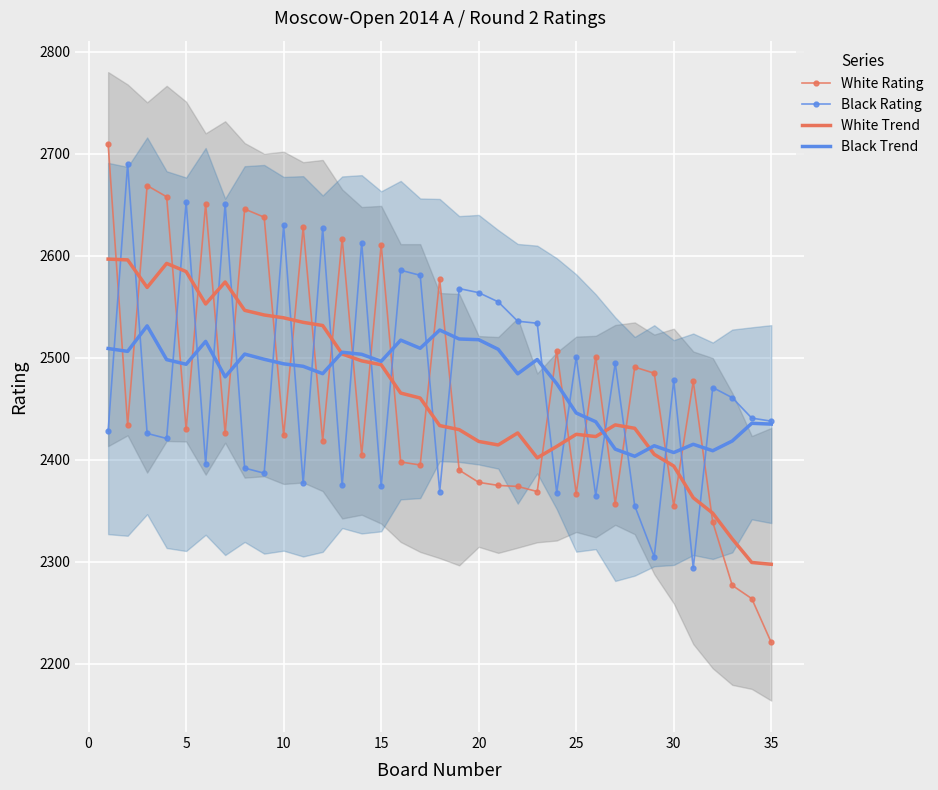

Reading left to right, transcribe all the data shown in this chart.

White Rating: 2710.0	2434.0	2669.0	2658.0	2430.0	2651.0	2426.0	2646.0	2638.0	2424.0	2628.0	2419.0	2617.0	2405.0	2611.0	2398.0	2395.0	2577.0	2390.0	2378.0	2375.0	2374.0	2369.0	2507.0	2367.0	2501.0	2357.0	2491.0	2485.0	2355.0	2477.0	2339.0	2277.0	2264.0	2221.0
Black Rating: 2428.0	2690.0	2426.0	2421.0	2653.0	2396.0	2651.0	2392.0	2387.0	2630.0	2377.0	2627.0	2375.0	2613.0	2374.0	2586.0	2581.0	2369.0	2568.0	2564.0	2555.0	2536.0	2534.0	2368.0	2501.0	2365.0	2495.0	2355.0	2305.0	2478.0	2294.0	2471.0	2461.0	2441.0	2438.0
White Trend: 2596.9	2596.1	2569.1	2592.7	2584.7	2552.9	2574.4	2546.7	2542.1	2539.3	2534.9	2531.8	2503.9	2497.1	2493.3	2465.6	2460.7	2433.7	2429.7	2418.1	2414.7	2426.4	2402.0	2413.2	2425.1	2422.9	2434.3	2431.0	2405.4	2394.0	2362.9	2347.8	2322.6	2299.4	2297.7
Black Trend: 2509.2	2506.4	2531.4	2498.3	2493.8	2516.2	2481.4	2503.8	2498.7	2494.2	2491.8	2484.6	2505.6	2503.6	2496.7	2517.4	2509.4	2527.3	2518.6	2517.9	2508.4	2484.4	2498.4	2474.8	2446.0	2437.4	2410.6	2403.6	2413.9	2407.2	2415.3	2409.0	2418.6	2435.9	2435.1